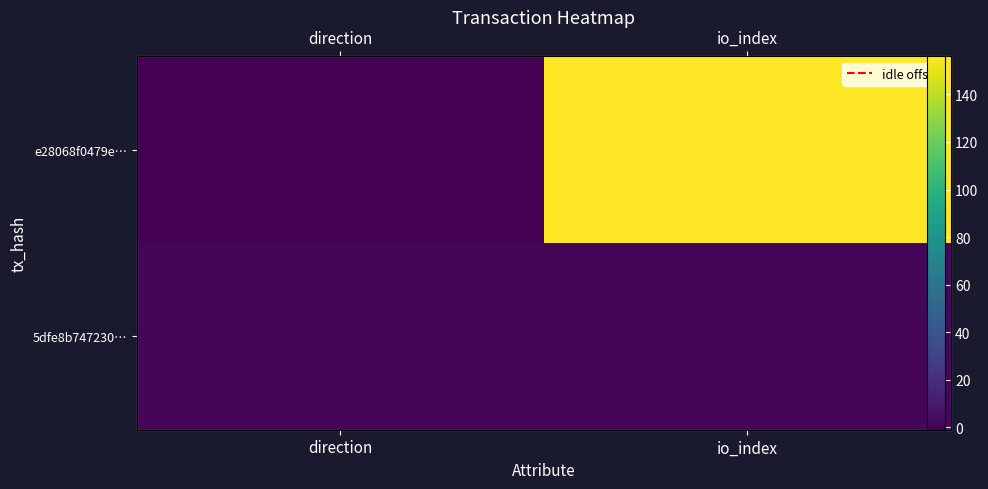

The value of e28068f0479e… at direction is -2. True or false?

False